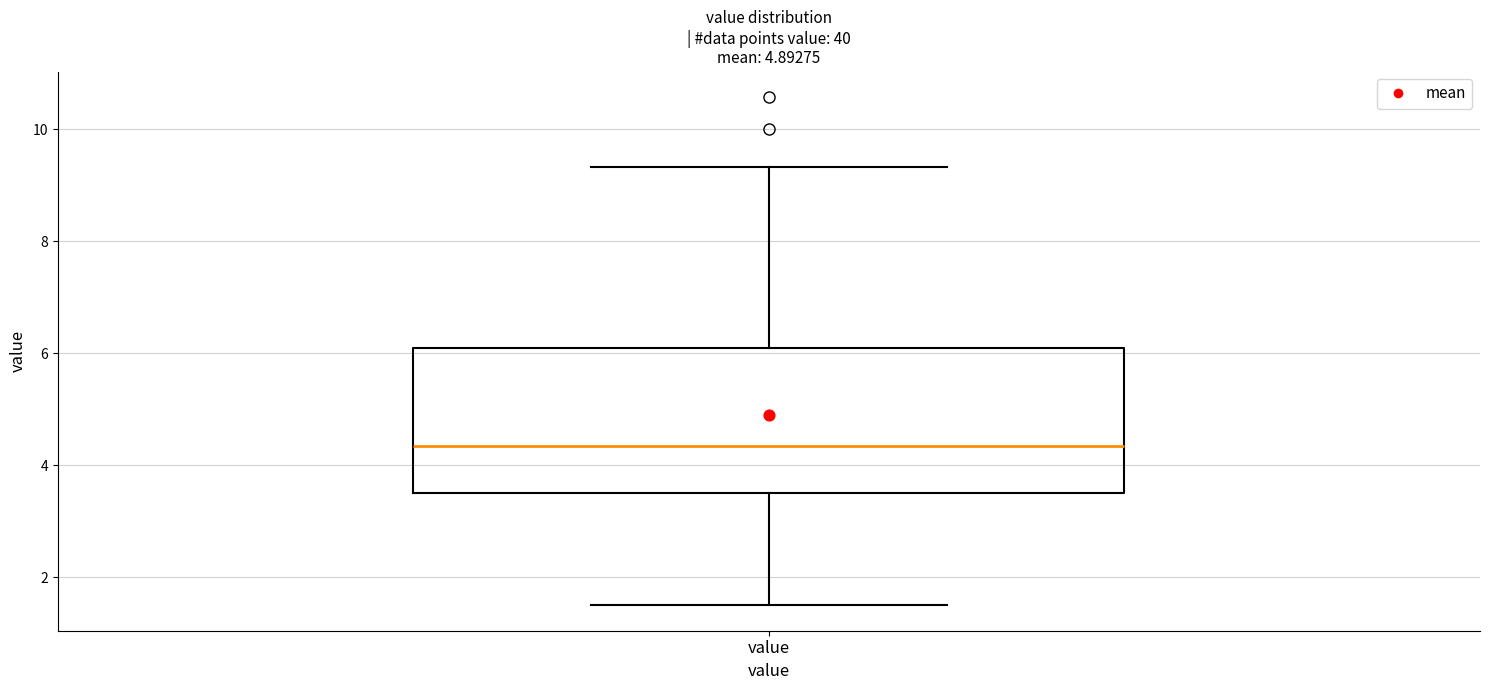

Transcribe this box plot: give where the median line is, the range the box spans, and where the two whiskers end, as read against the y-axis. The values are not printed on the chart, so give them approximately, as read against the axis.

median 4.4, box 3.4 to 6.0, whiskers 1.6 to 9.4